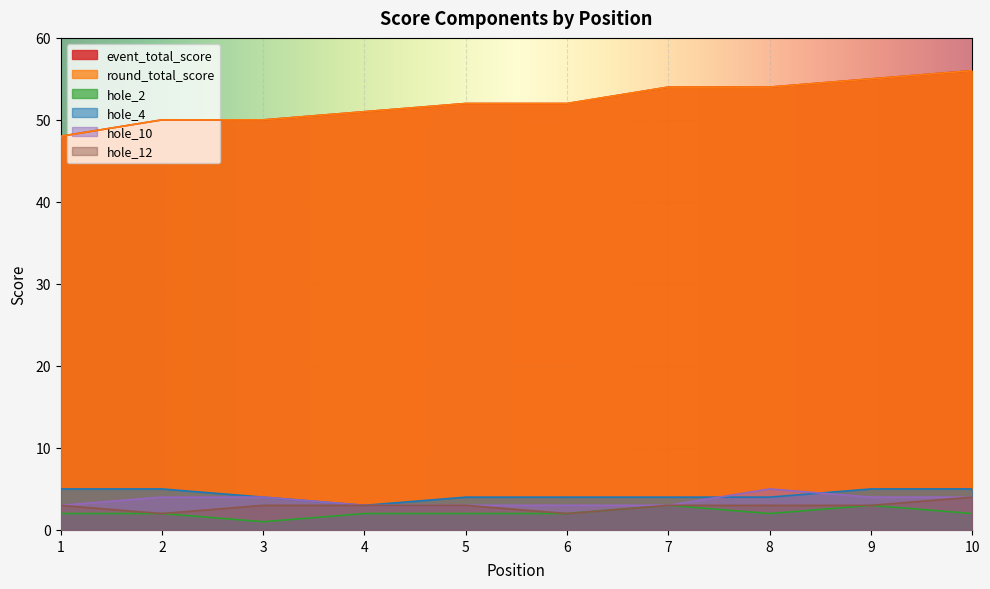

What is the value of the round_total_score point at the 4th from the left?

51